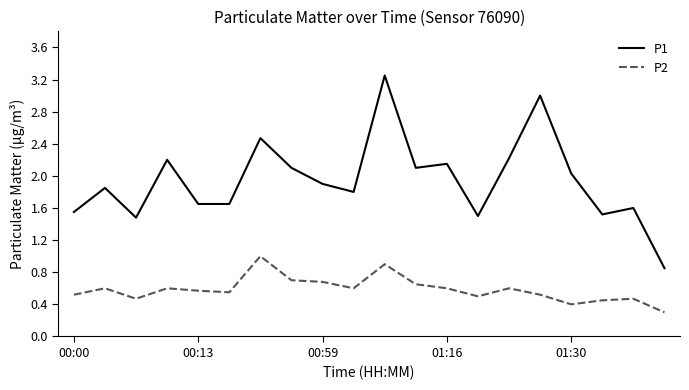

True or false: P1 and P2 cross at least once.

False